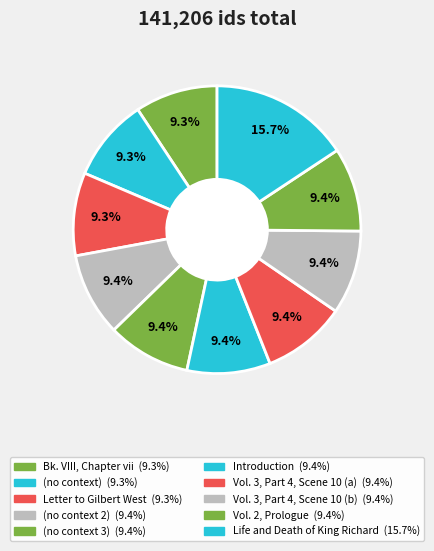

Count the number of slices in the pie.

10